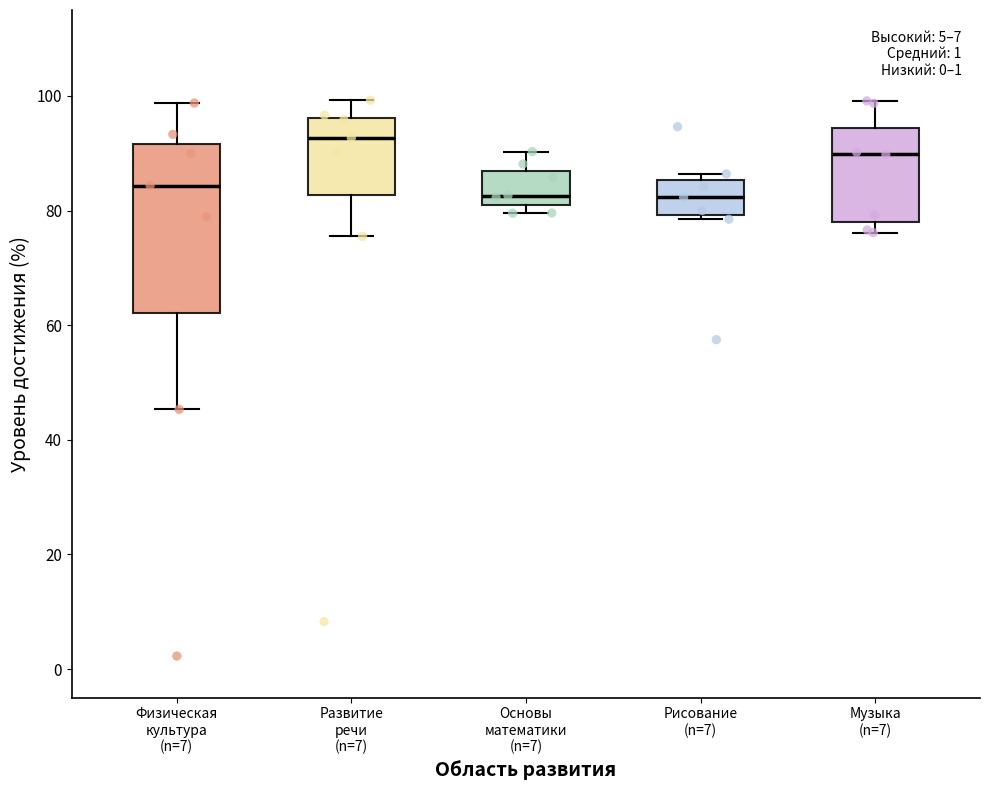

Reading left to right, transcribe this box plot: for each box, give where its median line is, the range the box spans, and where its two whiskers end, as read against the y-axis. The values are not printed on the chart, so give them approximately, as read against the axis.

Физическая культура (n=7): median 84, box 62 to 92, whiskers 46 to 98
Развитие речи (n=7): median 92, box 82 to 96, whiskers 76 to 100
Основы математики (n=7): median 82, box 80 to 86, whiskers 80 (just below the box's lower edge) to 90
Рисование (n=7): median 82, box 80 to 86, whiskers 78 to 86 (just above the box's upper edge)
Музыка (n=7): median 90, box 78 to 94, whiskers 76 to 100